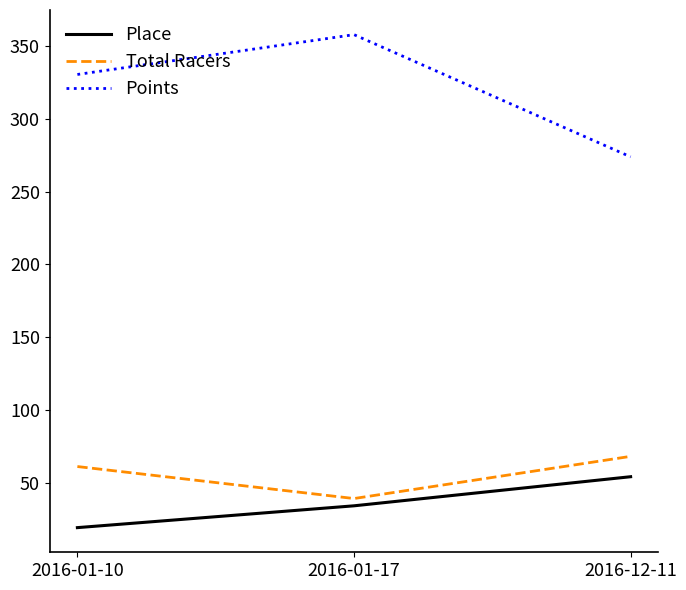

Which category has the highest value across all series?

2016-01-17